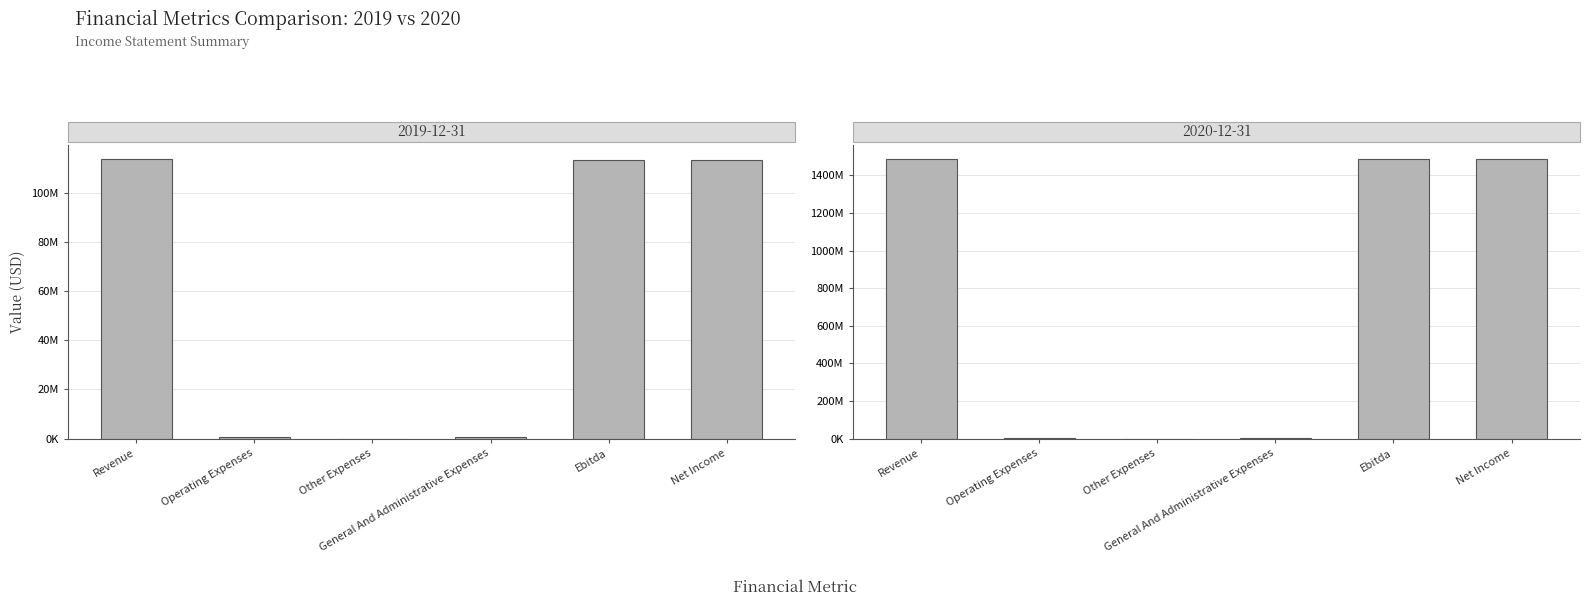

What is the approximate value of 2019-12-31 at General And Administrative Expenses, to the nearest 100?

477100